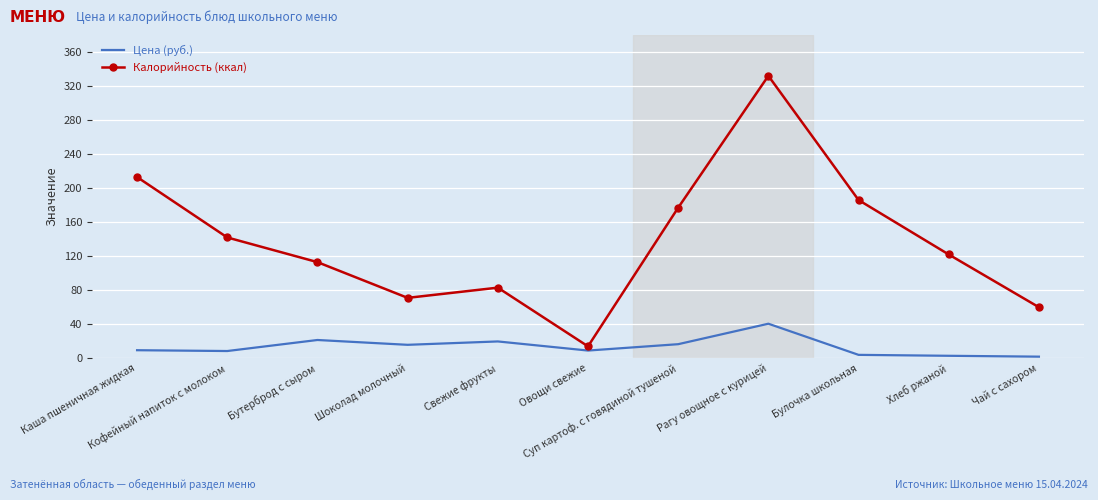

Which series has the largest range (max minus min)?

Калорийность (ккал)